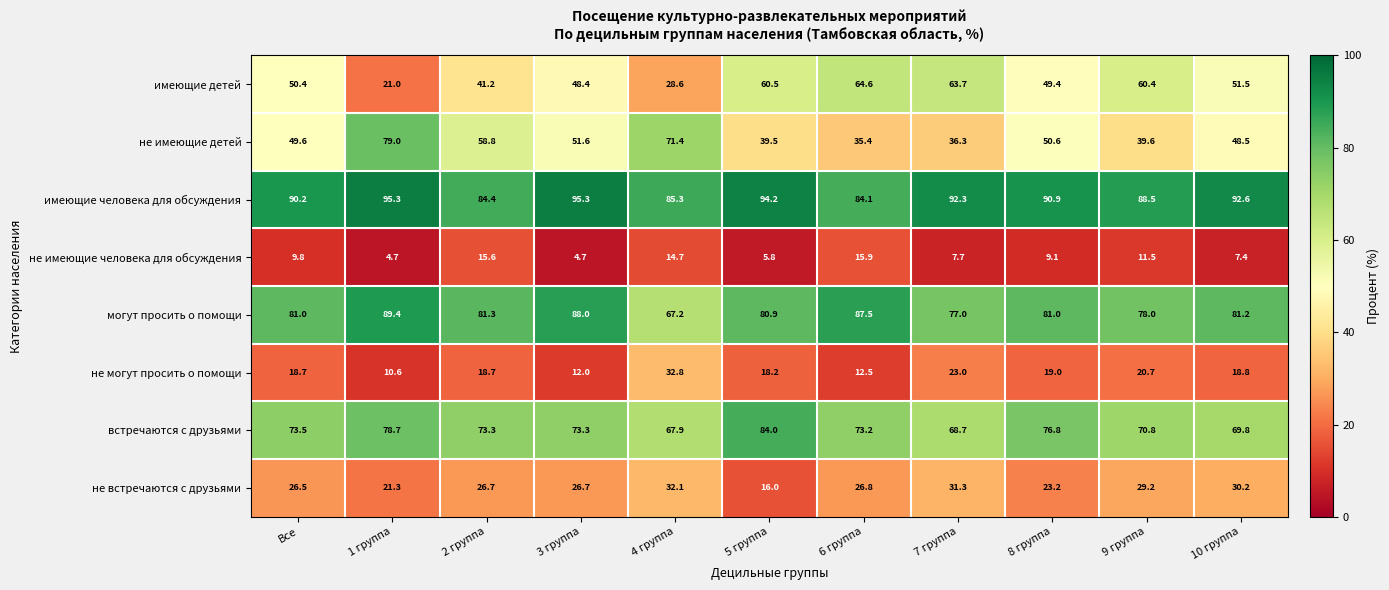

What is the sum of all не имеющие человека для обсуждения values?

106.9